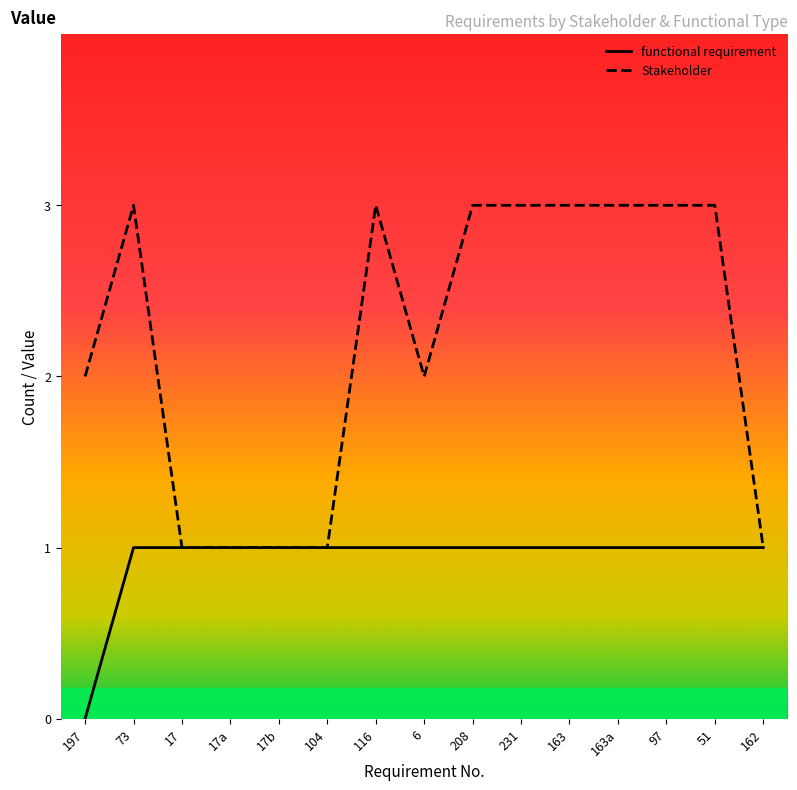

At which category is the sum across all series the highest?

73